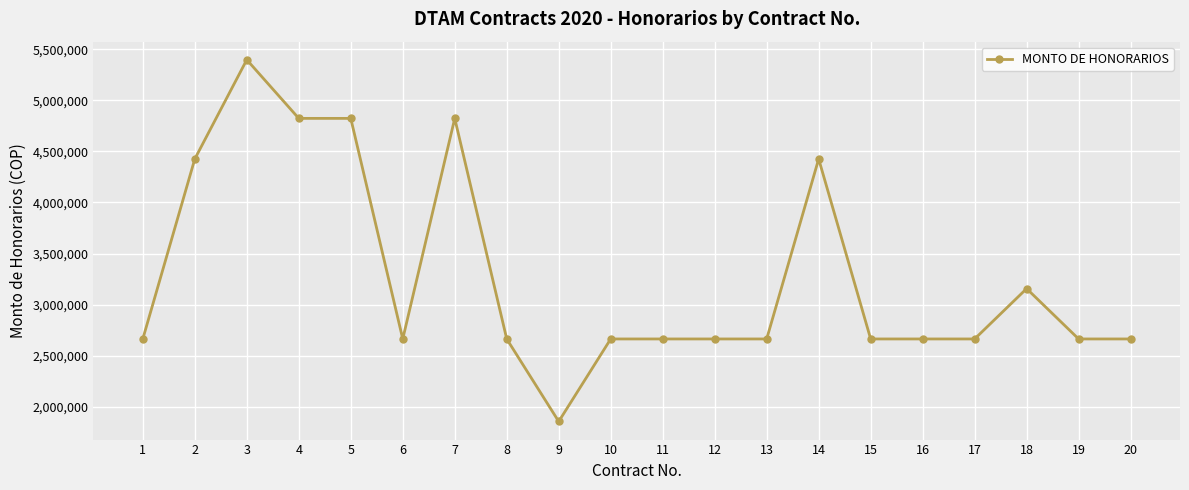

Reading left to right, extract all data points from this chart.

1=2663850	2=4426079	3=5397388	4=4823432	5=4823432	6=2663850	7=4823432	8=2663850	9=1855778	10=2663850	11=2663850	12=2663850	13=2663850	14=4426079	15=2663850	16=2663850	17=2663850	18=3156754	19=2663850	20=2663850